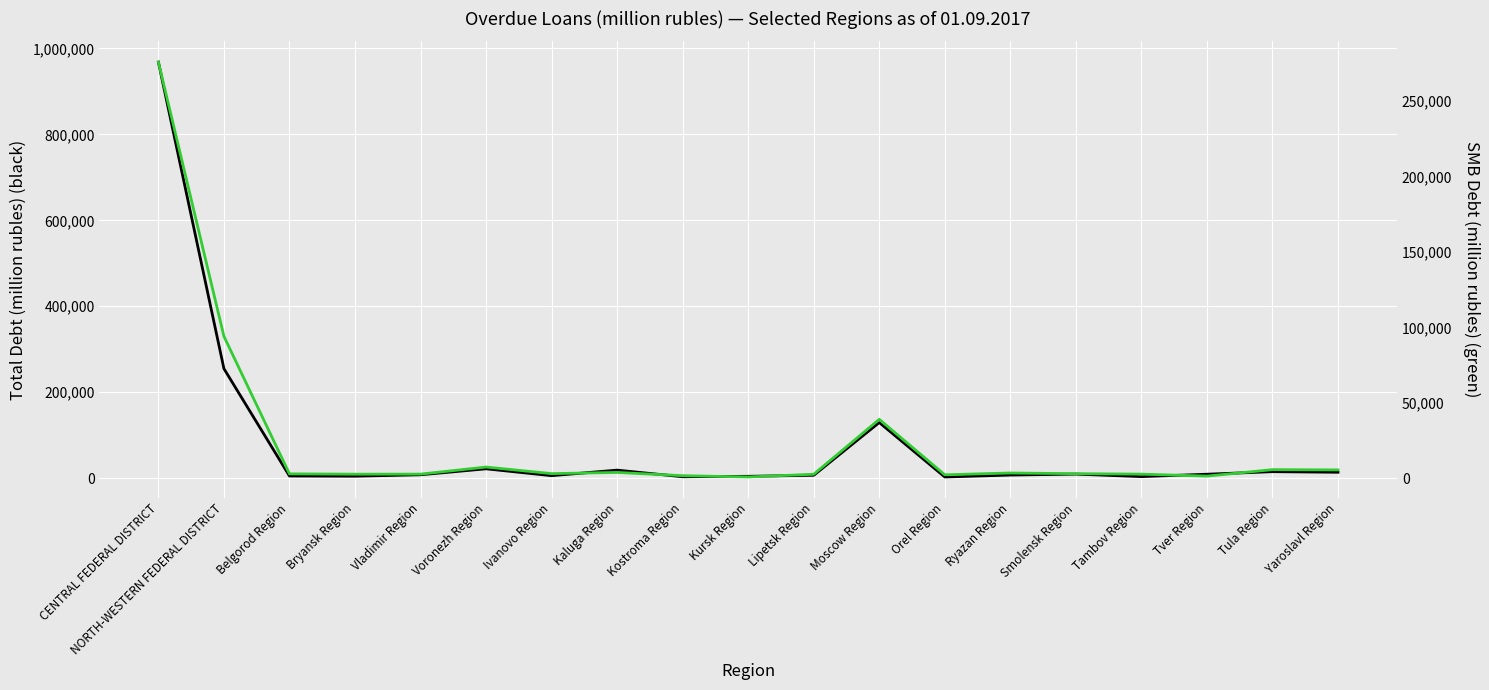

How many interior local peaks does the SMB Total series have?

5